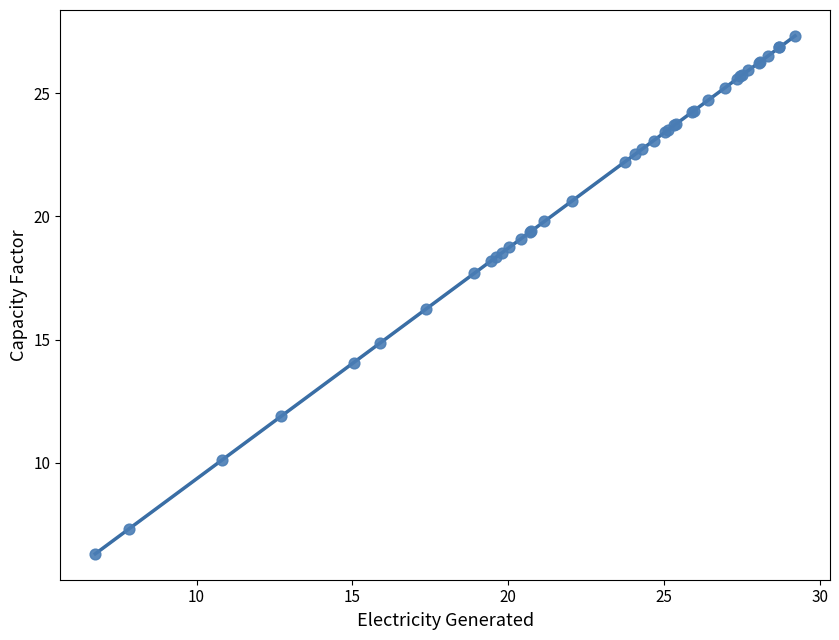

What Y value in the scatter plot is closest to 16?

16.3